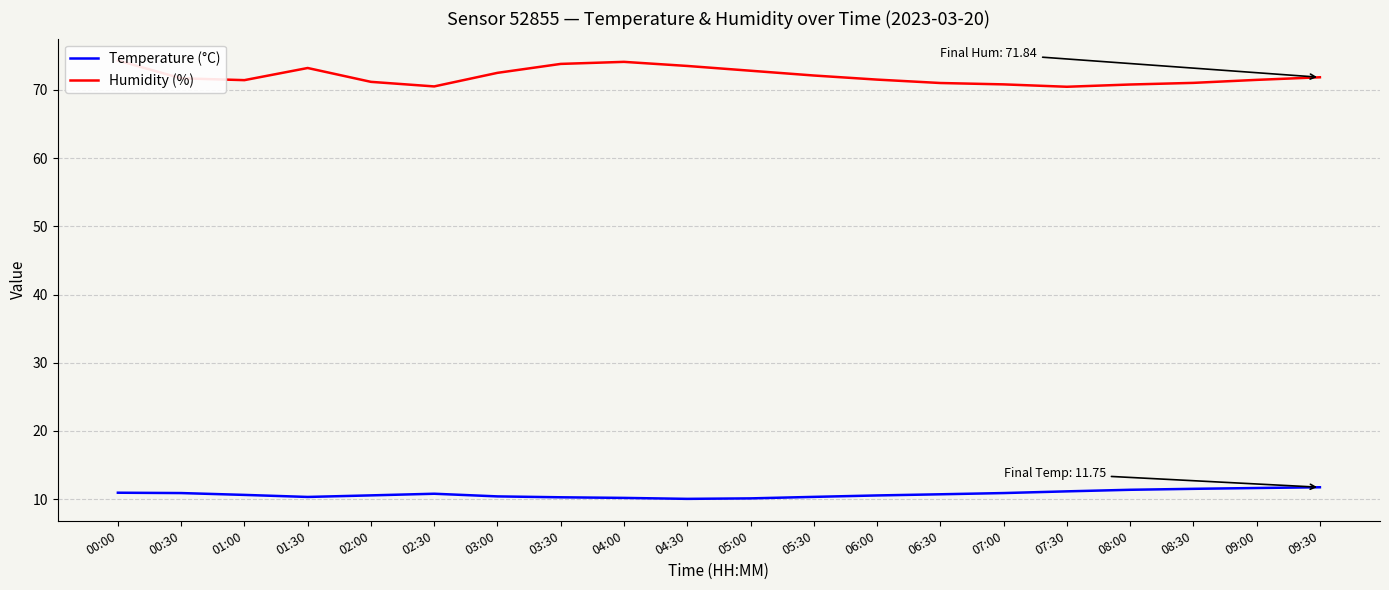

What are all the series names shown in the legend?

Temperature (°C), Humidity (%)